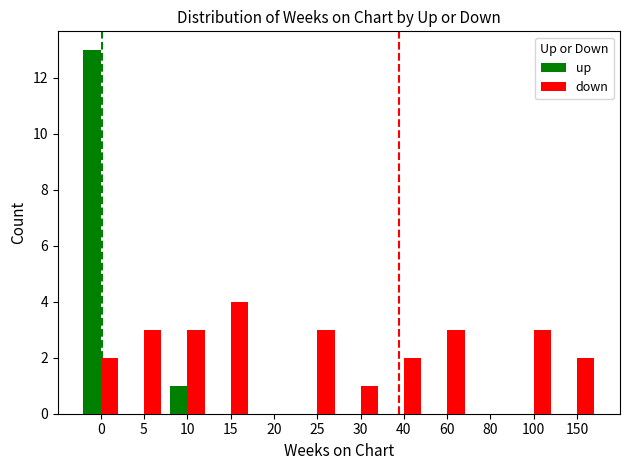

Is the value of down at 5 greater than the value of up at 0?

No